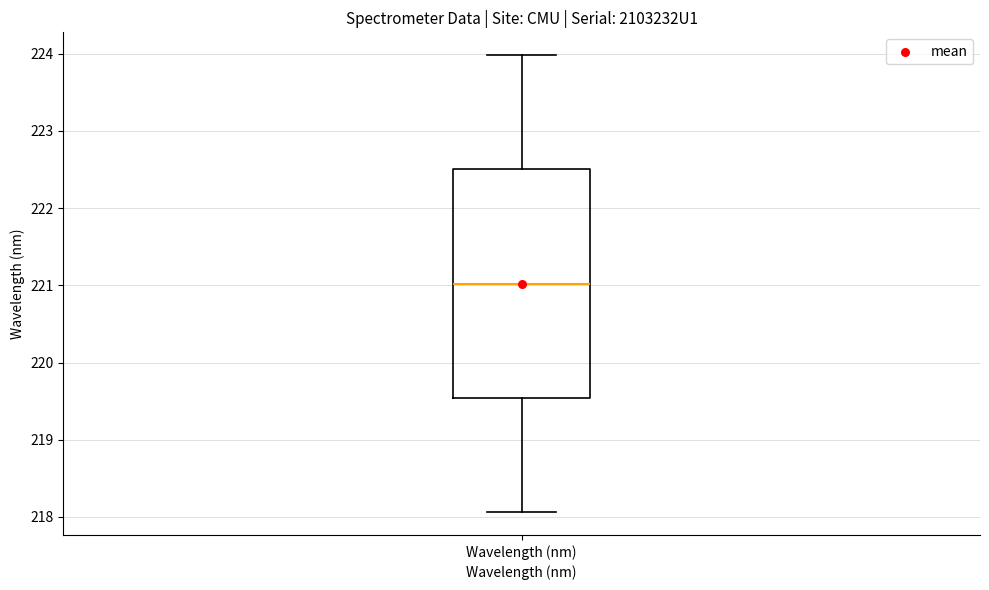

Transcribe this box plot: give where the median line is, the range the box spans, and where the two whiskers end, as read against the y-axis. The values are not printed on the chart, so give them approximately, as read against the axis.

median 221.0, box 219.5 to 222.5, whiskers 218.1 to 224.0